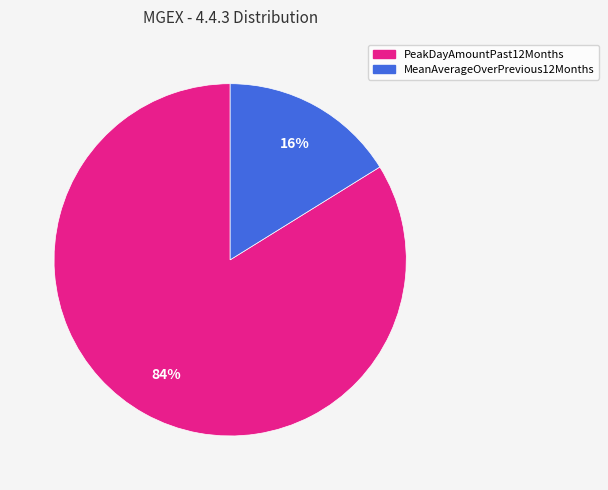

Between MeanAverageOverPrevious12Months and PeakDayAmountPast12Months, which is larger?

PeakDayAmountPast12Months